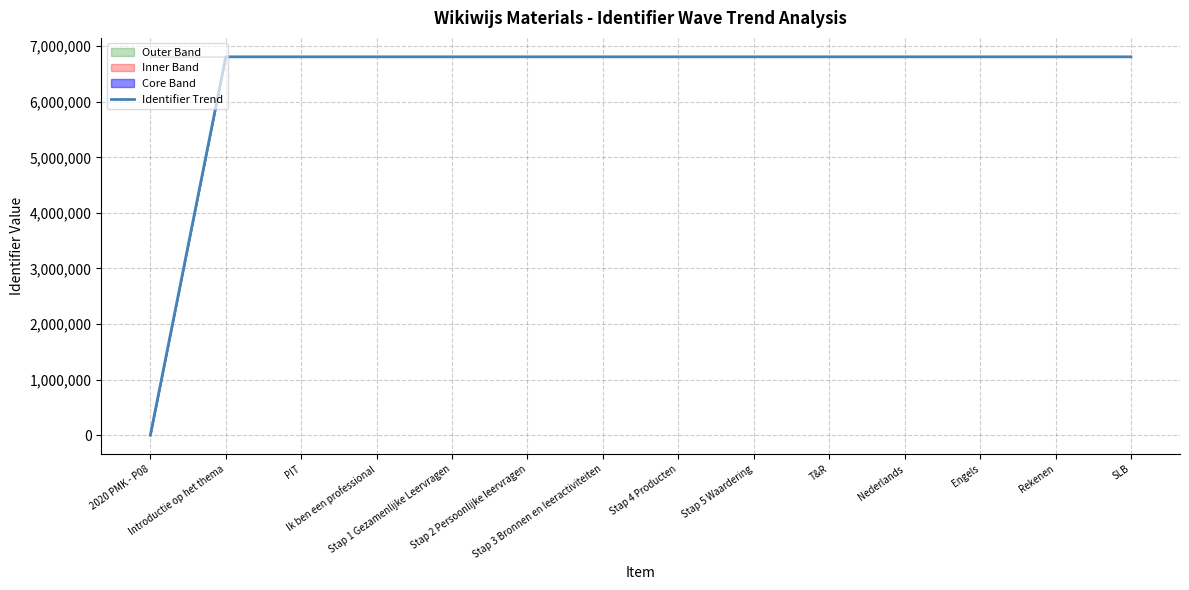

What is the maximum value for Identifier Trend?

6809101